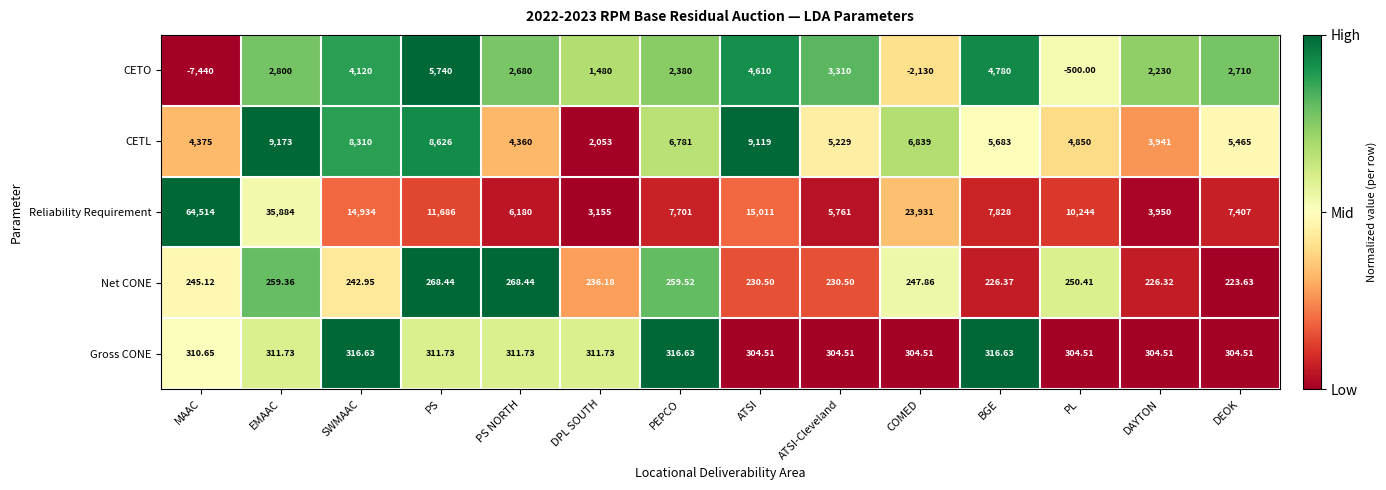

Which category has the highest value across all series?

MAAC